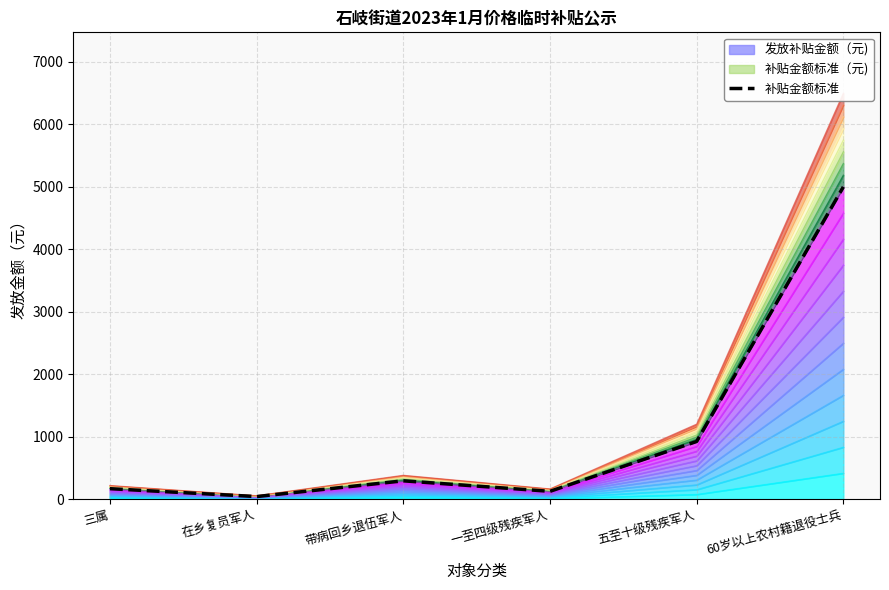

The value at 带病回乡退伍军人 is 294. True or false?

True